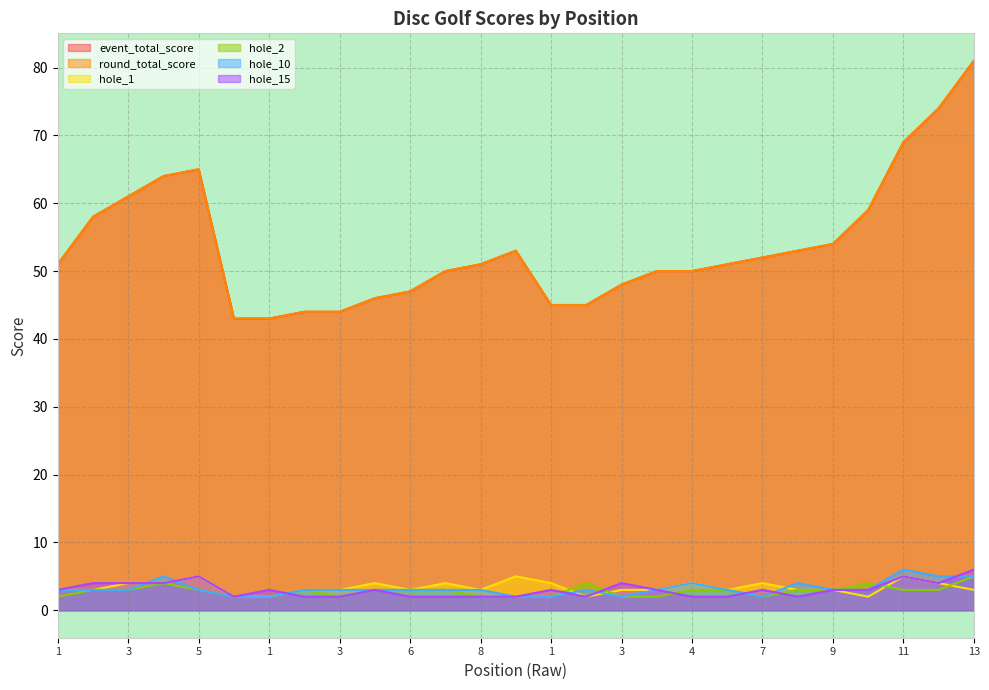

Reading right to left, what are all the values shown in this chart?

event_total_score: 81	74	69	59	54	53	52	51	50	50	48	45	45	53	51	50	47	46	44	44	43	43	65	64	61	58	51
round_total_score: 81	74	69	59	54	53	52	51	50	50	48	45	45	53	51	50	47	46	44	44	43	43	65	64	61	58	51
hole_1: 3	4	5	2	3	3	4	3	4	3	3	2	4	5	3	4	3	4	3	3	2	2	5	4	4	3	3
hole_2: 5	3	3	4	3	3	2	3	3	2	2	4	2	2	2	3	3	3	2	3	2	2	3	4	3	3	2
hole_10: 5	5	6	3	3	4	2	3	4	3	2	3	2	2	3	3	3	3	3	3	2	2	3	5	3	3	3
hole_15: 6	4	5	3	3	2	3	2	2	3	4	2	3	2	2	2	2	3	2	2	3	2	5	4	4	4	3